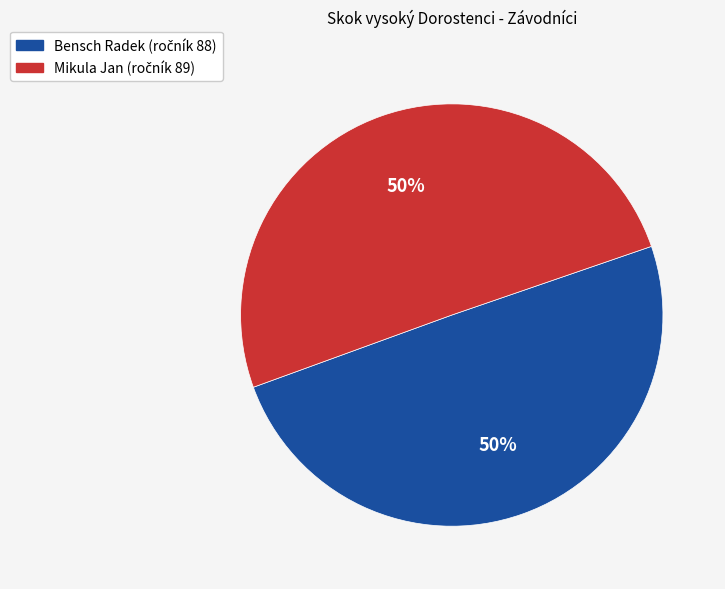

Is the sum of Mikula Jan and Bensch Radek greater than half?

Yes